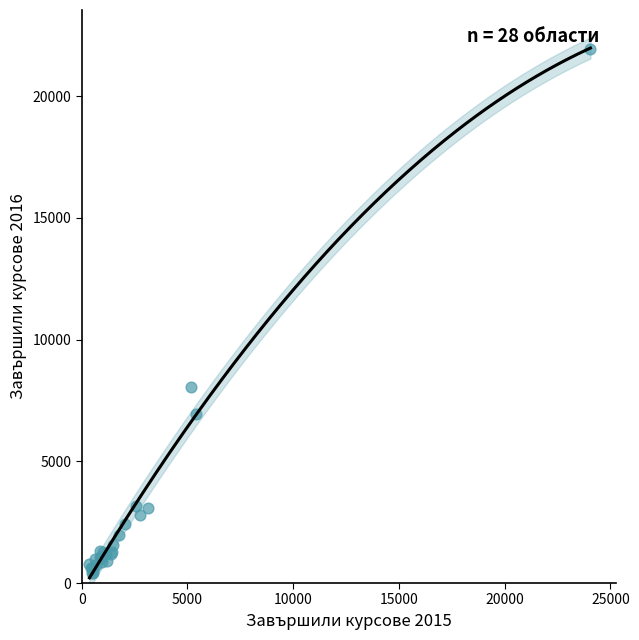

What Y value in the scatter plot is closest to 11168?

8058